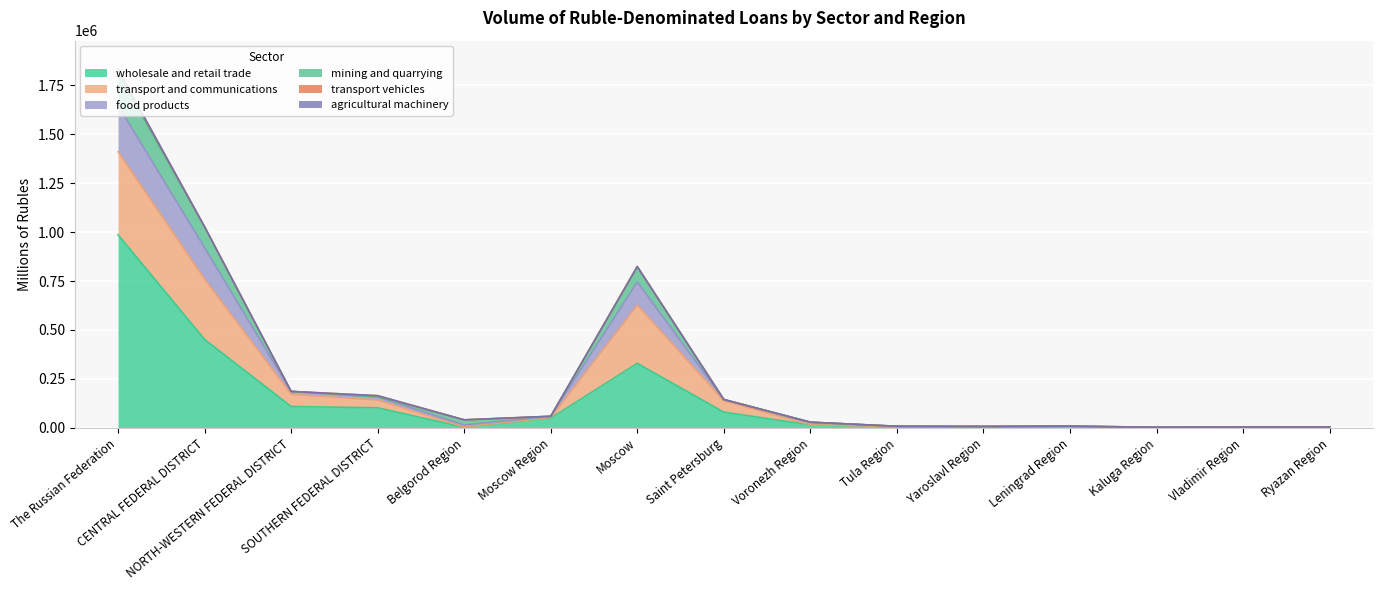

Does the chart display data point markers on the line(s)?

No